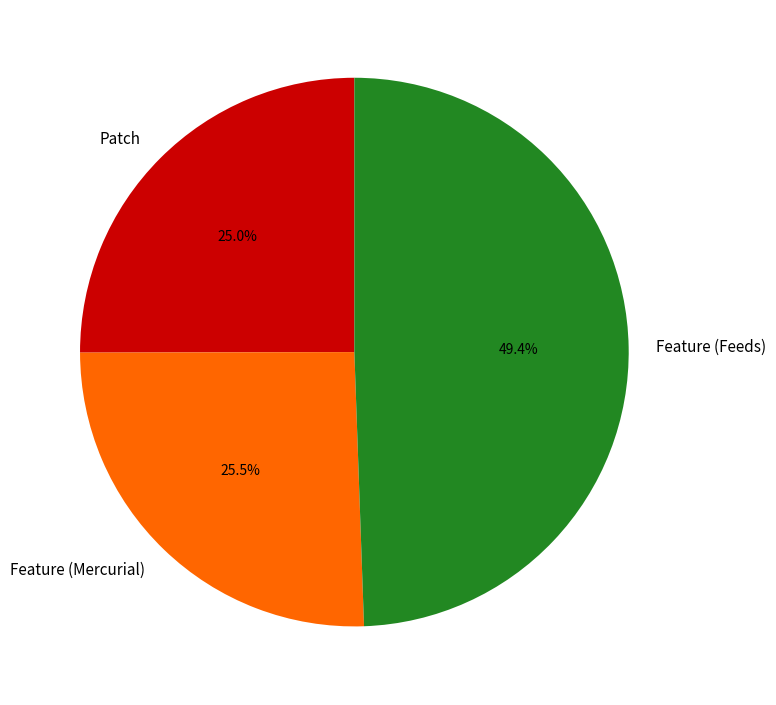

What portion of the pie excludes Patch?

75.0%